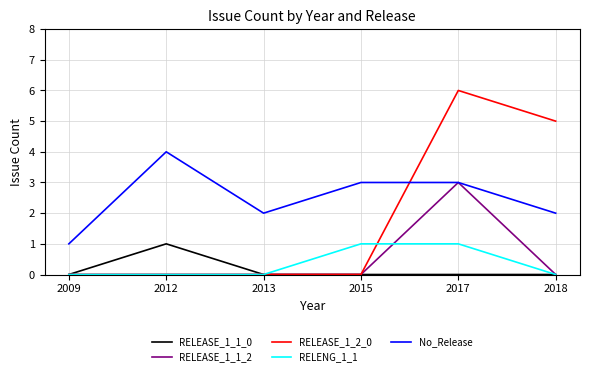

How many categories are shown in the chart?

6